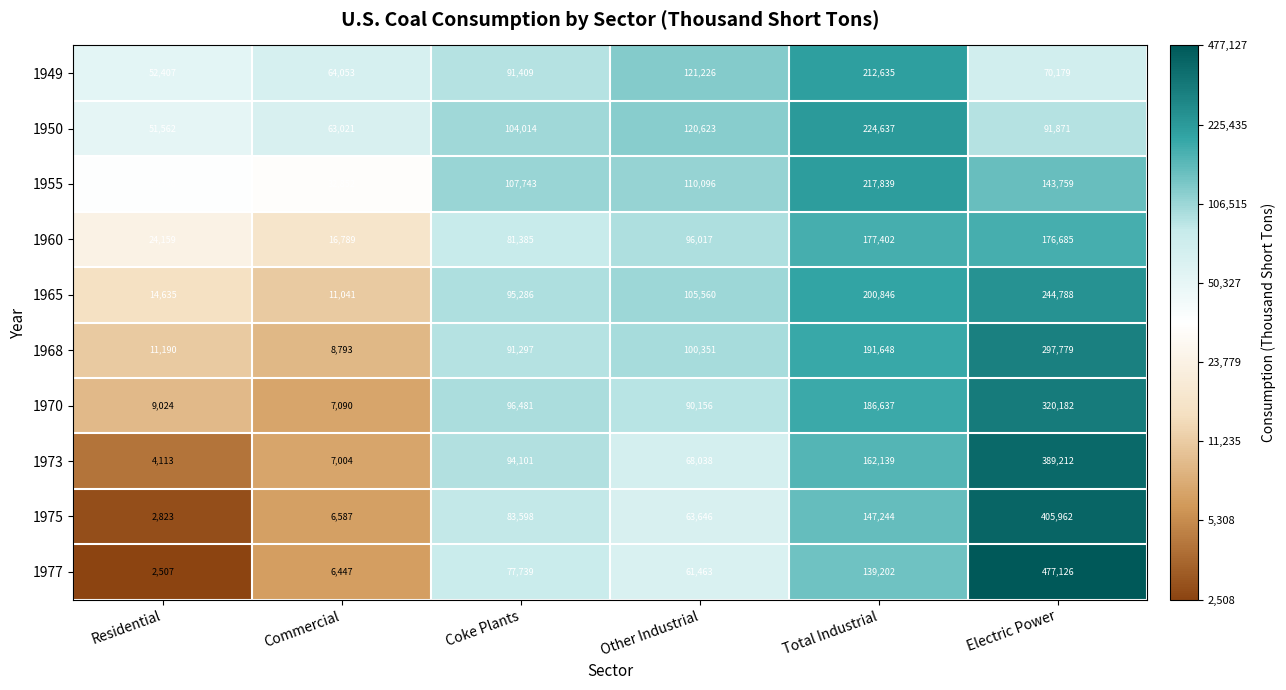

Read the 1970 value at Other Industrial, to the nearest 10.

90160